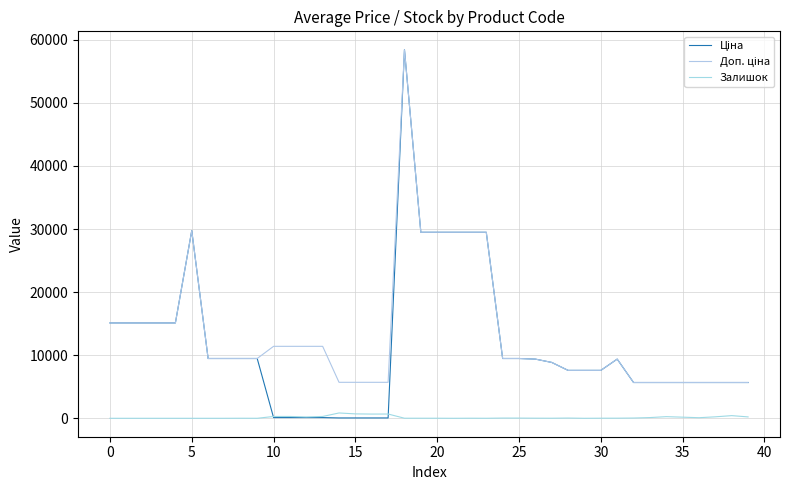

Does the chart display data point markers on the line(s)?

No